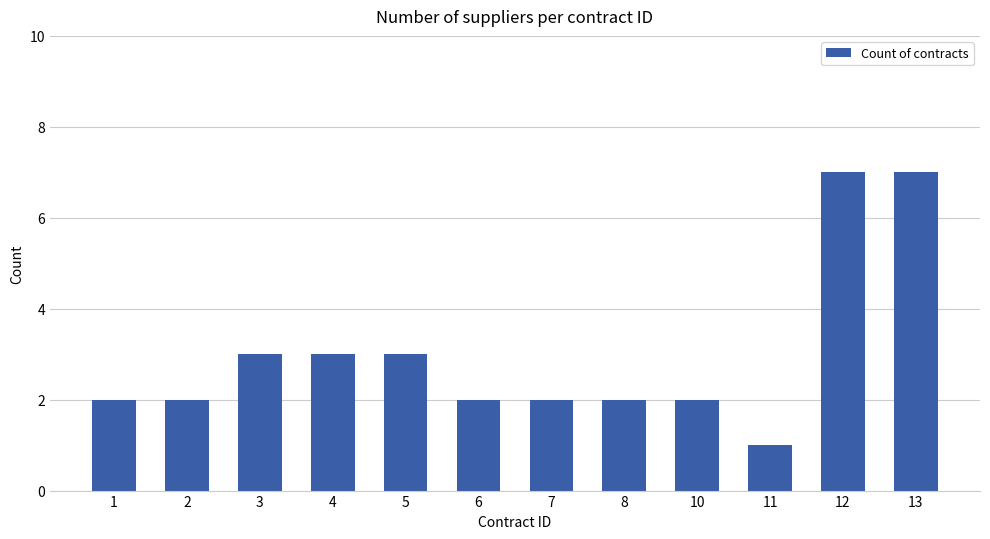

Which has a higher value, 7 or 3?

3